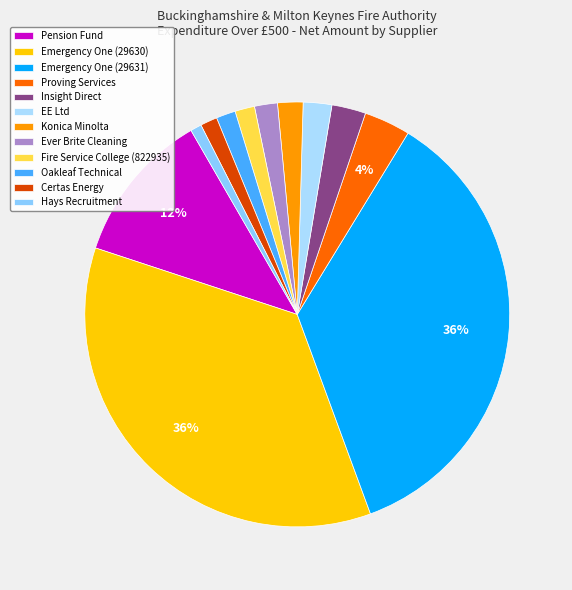

What is the ratio of the value at Emergency One (29630) to the value at Emergency One (29631)?

1.0